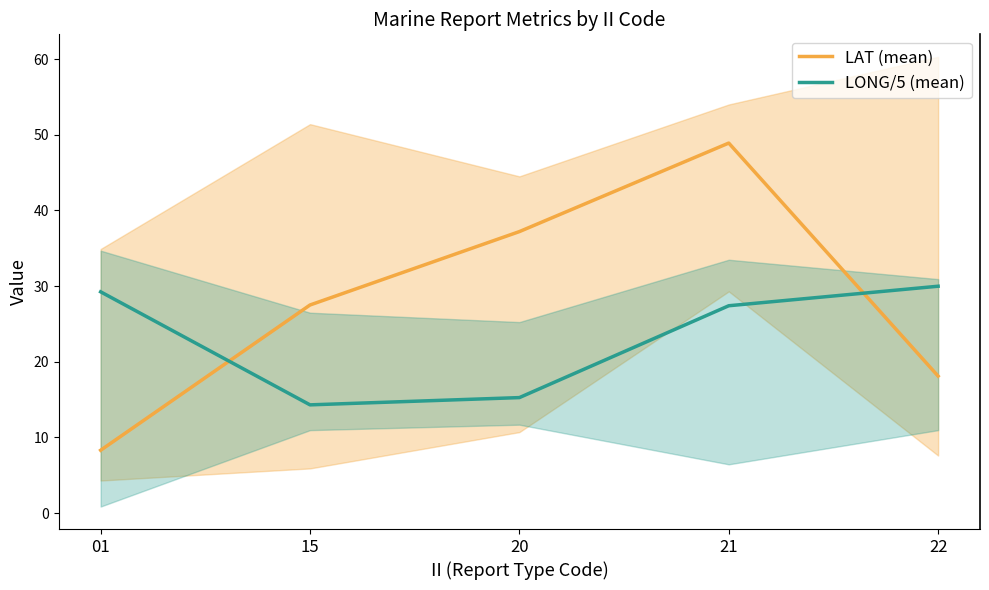

How many intersections are there between LONG/5 (mean) and LAT (mean)?

2